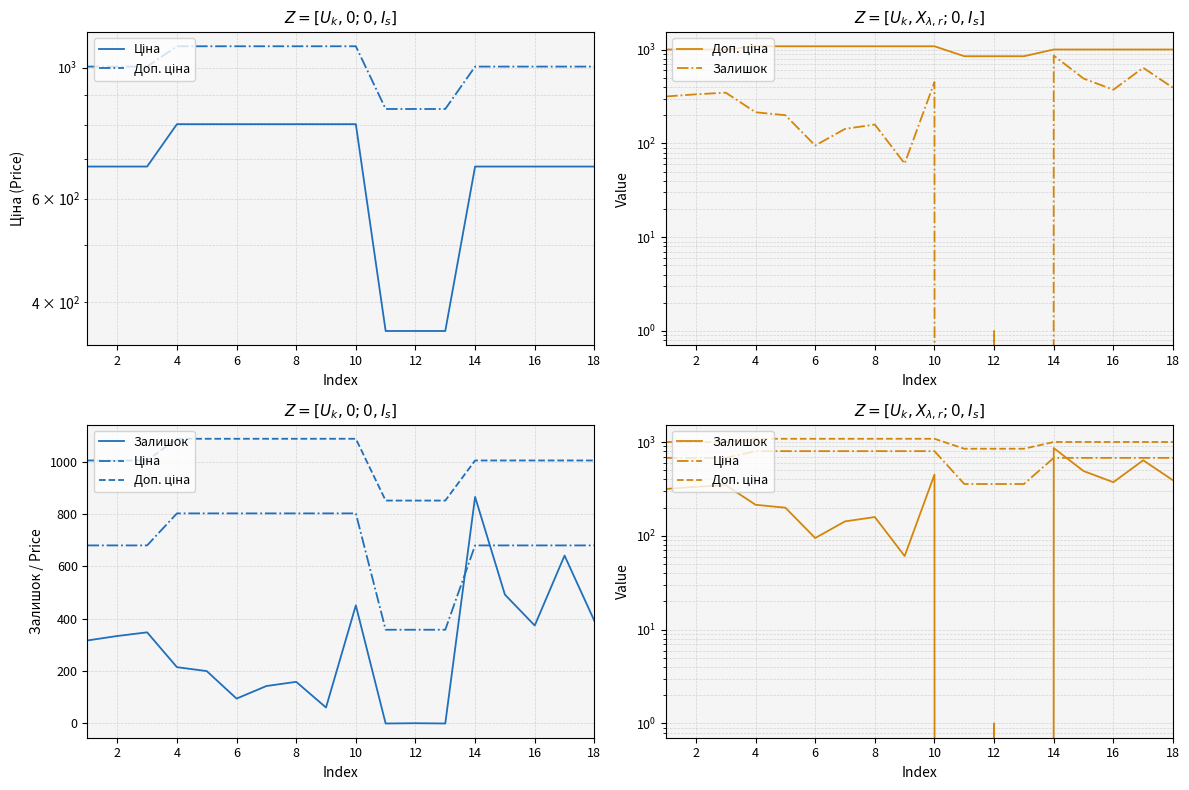

Reading left to right, what are all the values shown in this chart?

Ціна: 679.8	679.8	679.8	802.1	802.1	802.1	802.1	802.1	802.1	802.1	357.9	357.9	357.9	679.8	679.8	679.8	679.8	679.8
Доп. ціна: 1004.1	1004.1	1004.1	1087.0	1087.0	1087.0	1087.0	1087.0	1087.0	1087.0	851.0	851.0	851.0	1004.1	1004.1	1004.1	1004.1	1004.1
Залишок: 317.0	334.0	348.0	215.0	200.0	95.0	143.0	159.0	61.0	451.0	0.0	1.0	0.0	865.0	492.0	374.0	641.0	392.0